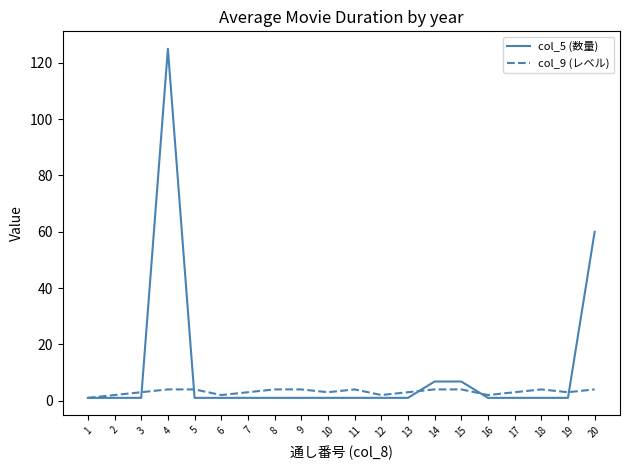

True or false: col_9 (レベル) has a value of 4.0 at 8.

True